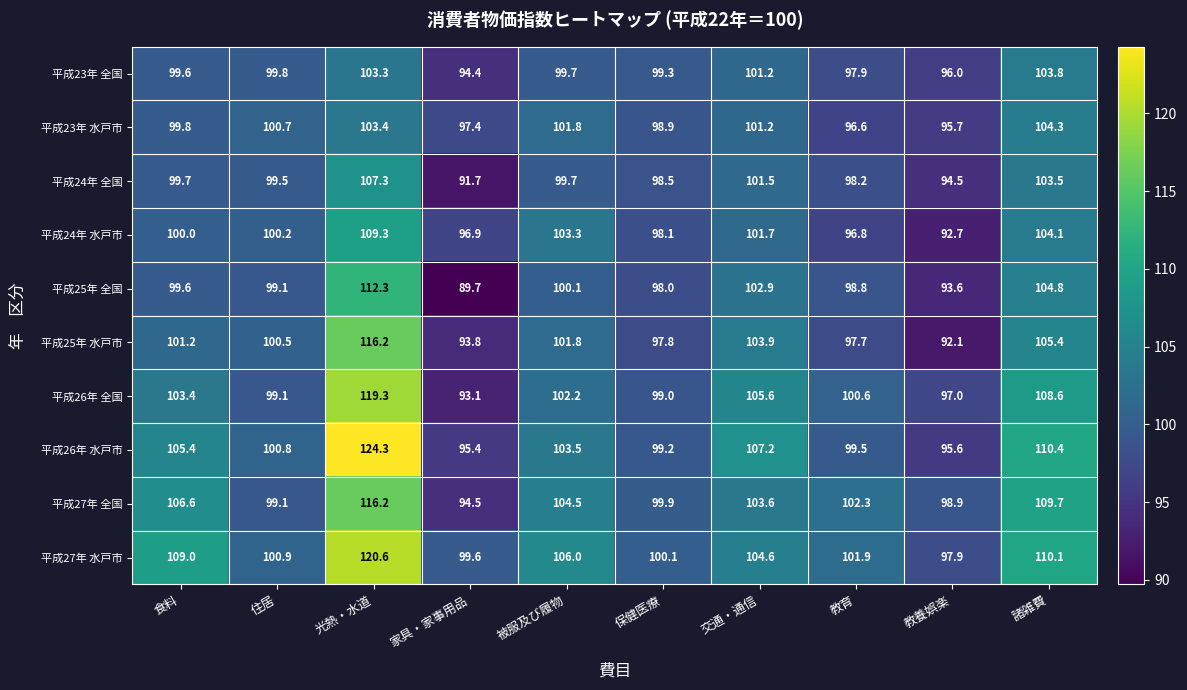

At which category is the sum across all series the highest?

光熱・水道